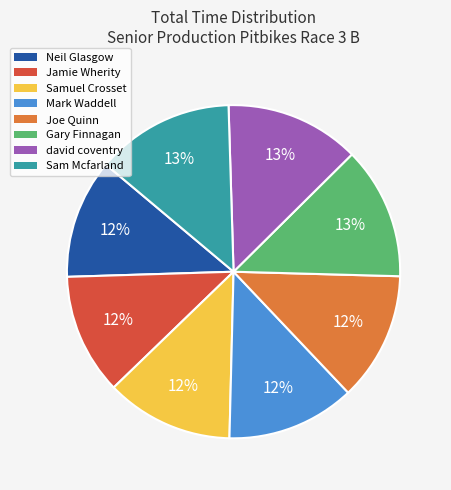

Between Jamie Wherity and Sam Mcfarland, which is larger?

Sam Mcfarland